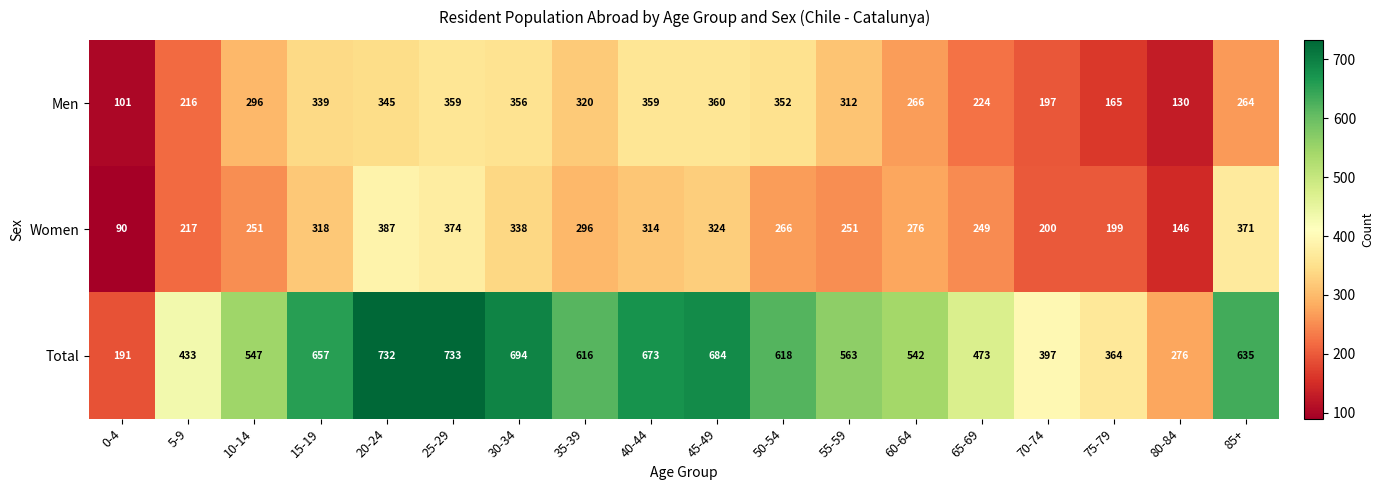

The Women series shows 371 at 85+. True or false?

True